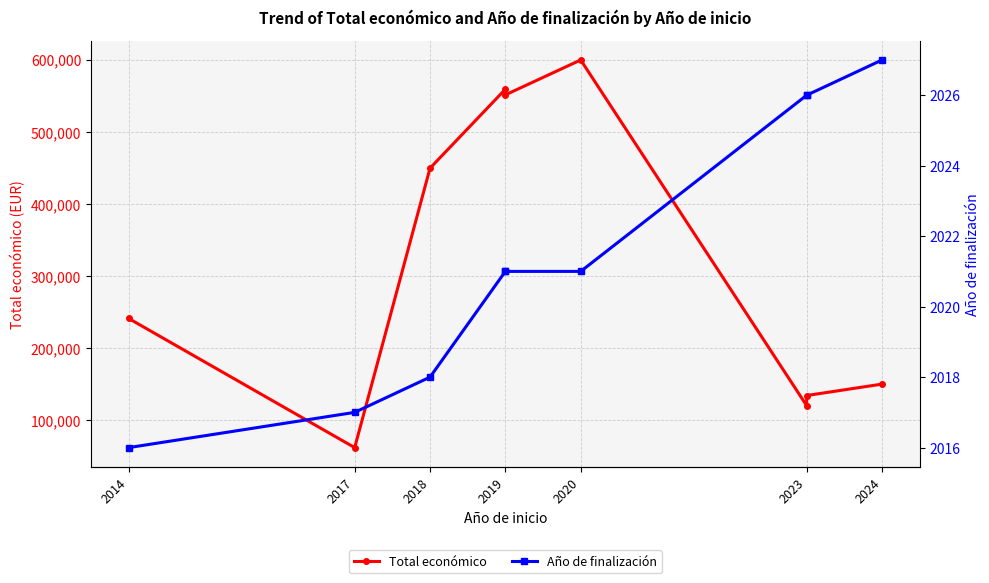

Which series changed the most between 2017 and 2024?

Total económico